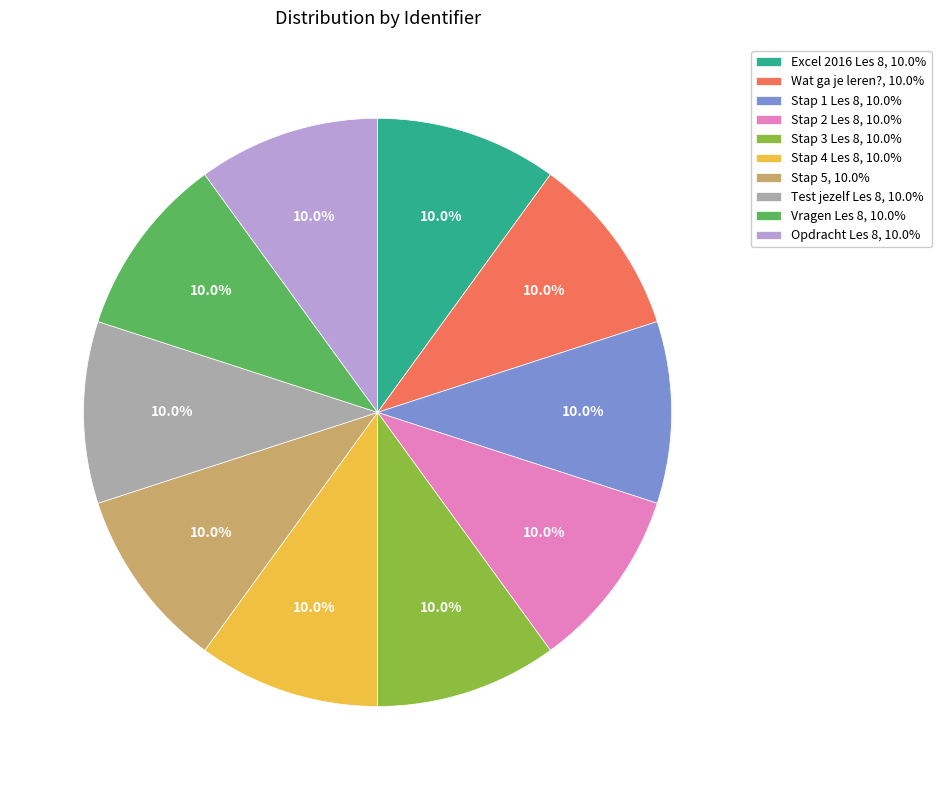

Is there any slice that represents more than half of the pie?

No